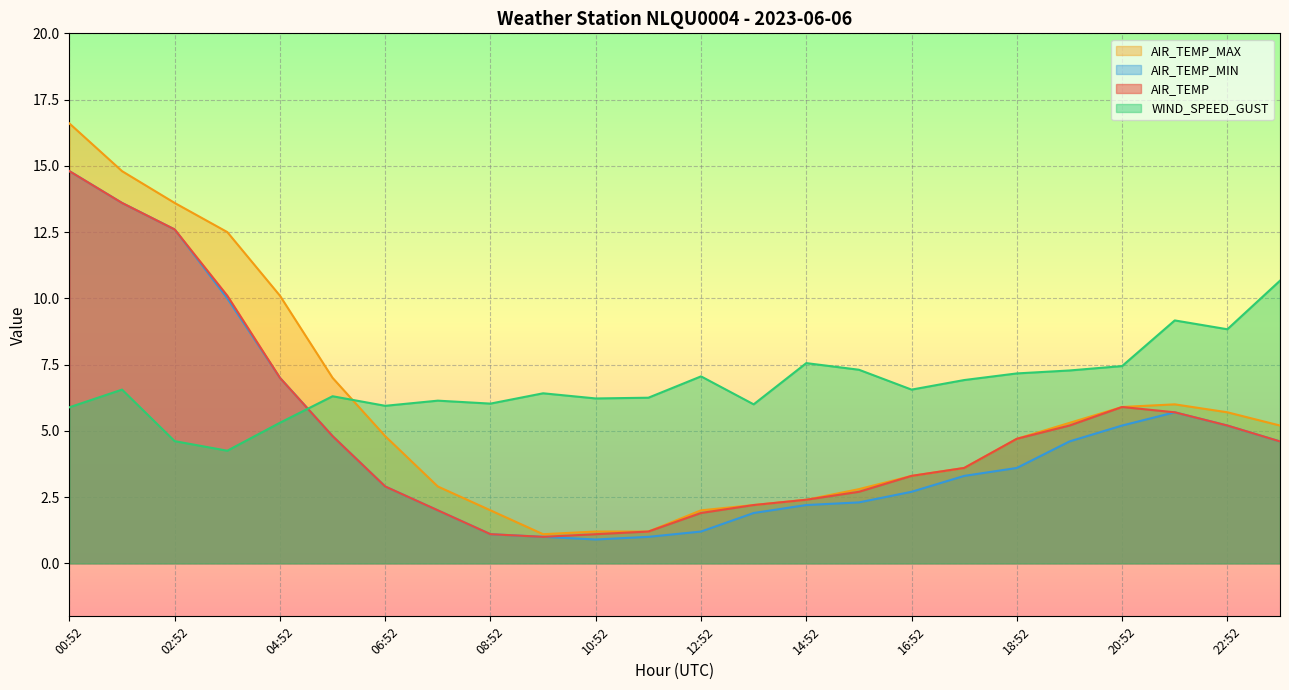

How many data points in AIR_TEMP_MIN are above 3?

13